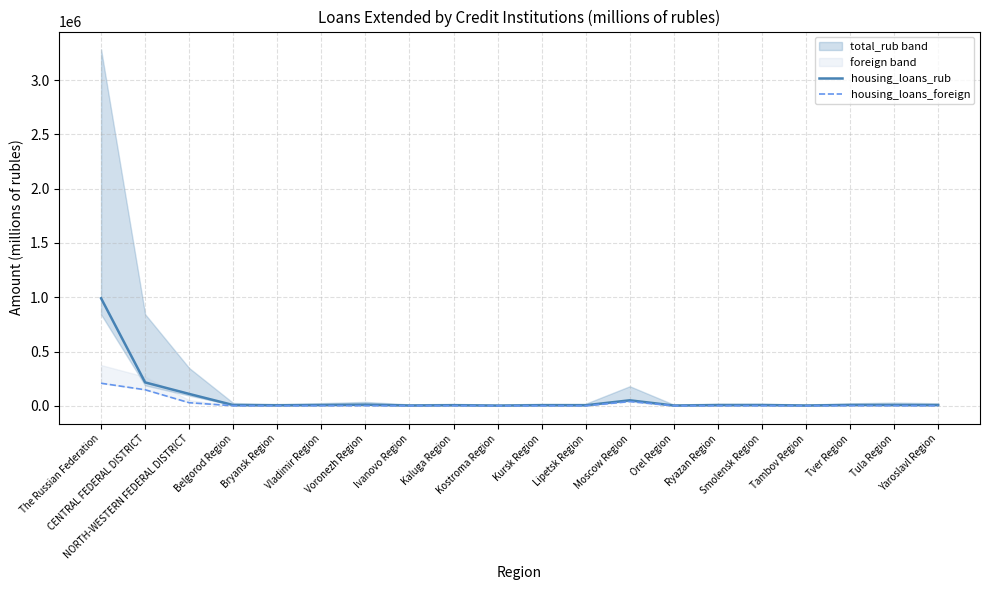

True or false: housing_loans_rub and housing_loans_foreign cross at least once.

False